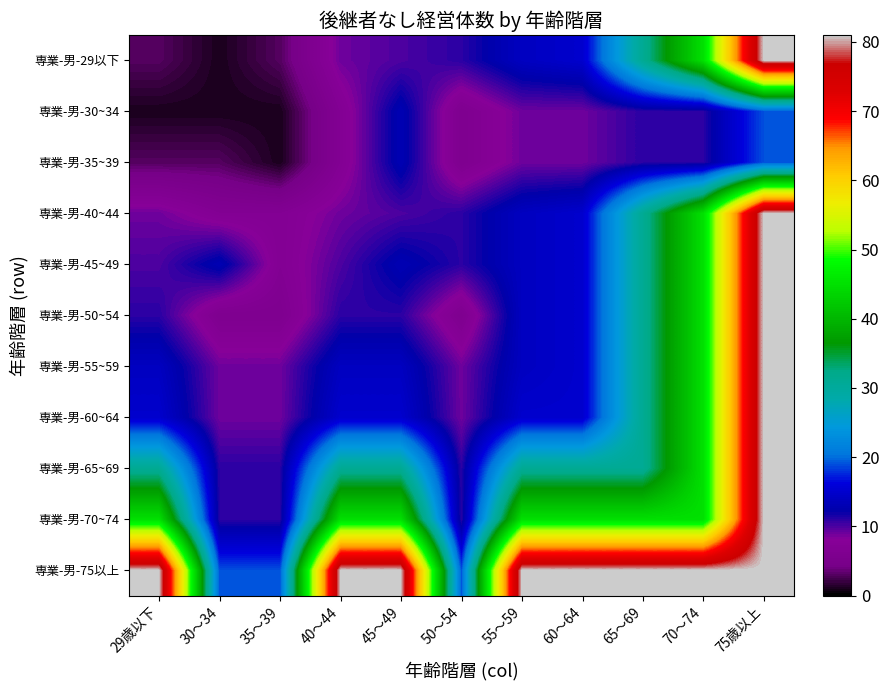

Reading left to right, extract all data points from this chart.

専業-男-29以下: 29歳以下=3	30～34=1	35～39=3	40～44=9	45～49=10	50～54=11	55～59=14	60～64=15	65～69=31	70～74=45	75歳以上=81
専業-男-30~34: 29歳以下=1	30～34=1	35～39=1	40～44=7	45～49=13	50～54=6	55～59=9	60～64=9	65～69=11	70～74=11	75歳以上=19
専業-男-35~39: 29歳以下=3	30～34=3	35～39=1	40～44=7	45～49=13	50～54=6	55～59=9	60～64=9	65～69=11	70～74=11	75歳以上=19
専業-男-40~44: 29歳以下=9	30～34=7	35～39=7	40～44=9	45～49=10	50～54=11	55～59=14	60～64=15	65～69=31	70～74=45	75歳以上=81
専業-男-45~49: 29歳以下=10	30～34=13	35～39=7	40～44=10	45～49=13	50～54=11	55～59=14	60～64=15	65～69=31	70～74=45	75歳以上=81
専業-男-50~54: 29歳以下=11	30～34=6	35～39=6	40～44=11	45～49=11	50～54=6	55～59=14	60～64=15	65～69=31	70～74=45	75歳以上=81
専業-男-55~59: 29歳以下=14	30～34=9	35～39=9	40～44=14	45～49=14	50～54=9	55～59=14	60～64=15	65～69=31	70～74=45	75歳以上=81
専業-男-60~64: 29歳以下=15	30～34=9	35～39=9	40～44=15	45～49=15	50～54=9	55～59=15	60～64=15	65～69=31	70～74=45	75歳以上=81
専業-男-65~69: 29歳以下=31	30～34=11	35～39=11	40～44=31	45～49=31	50～54=11	55～59=31	60～64=31	65～69=31	70～74=45	75歳以上=81
専業-男-70~74: 29歳以下=45	30～34=11	35～39=11	40～44=45	45～49=45	50～54=11	55～59=45	60～64=45	65～69=45	70～74=45	75歳以上=81
専業-男-75以上: 29歳以下=81	30～34=19	35～39=19	40～44=81	45～49=81	50～54=19	55～59=81	60～64=81	65～69=81	70～74=81	75歳以上=81